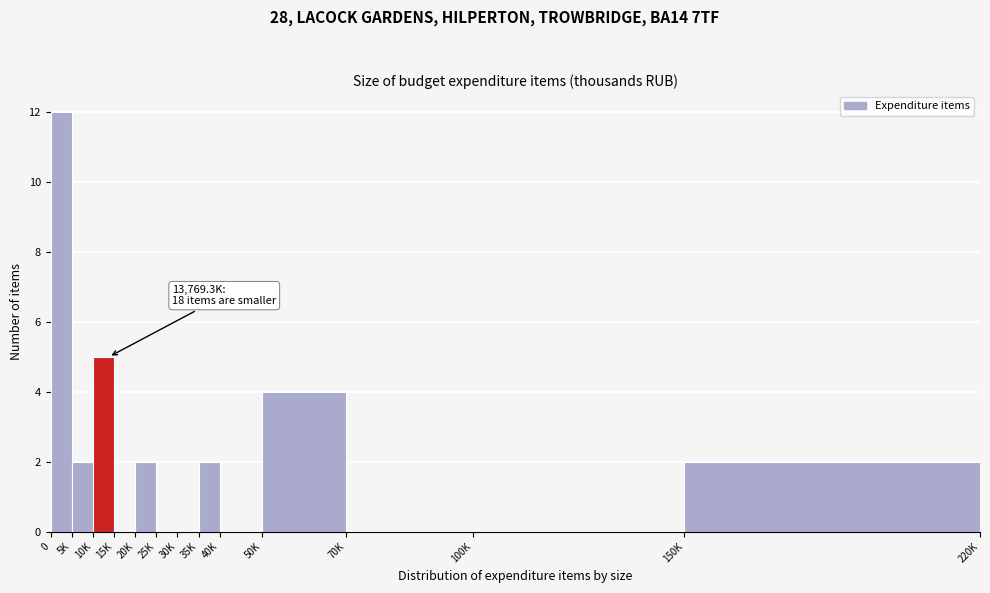

Reading right to left, what are all the values shown in this chart?

150K=2	100K=0	70K=0	50K=4	40K=0	35K=2	30K=0	25K=0	20K=2	15K=0	10K=5	5K=2	0=12